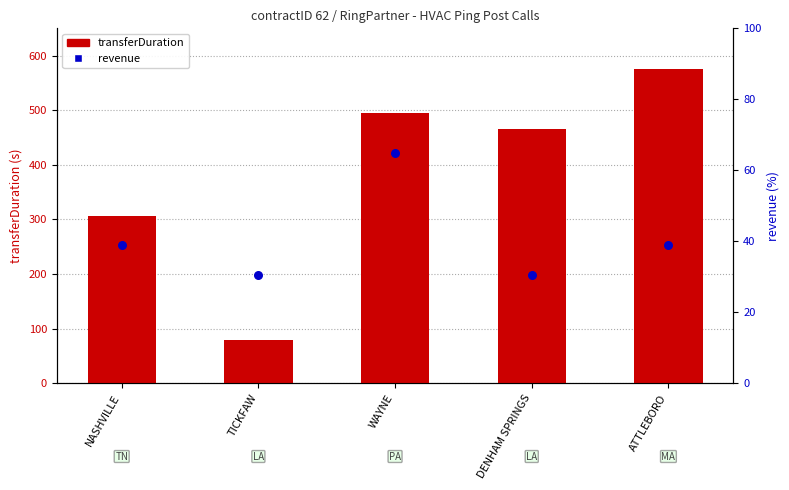

Which series has the widest spread of Y values?

transferDuration